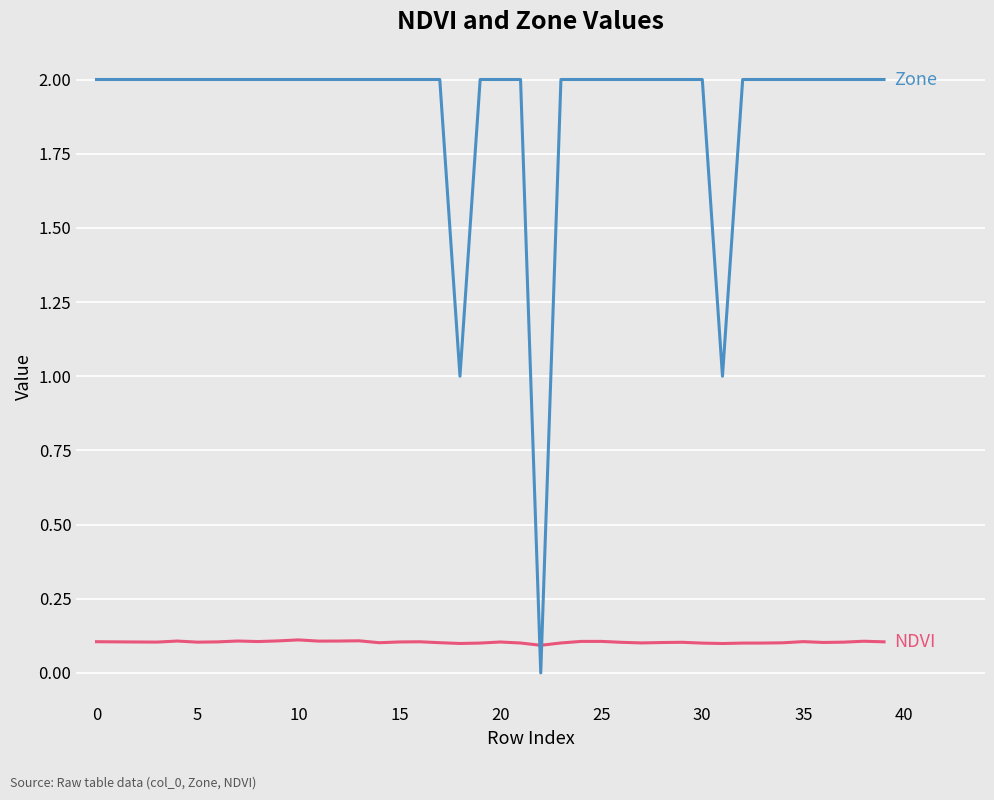

What is the greatest value displayed?

2.0